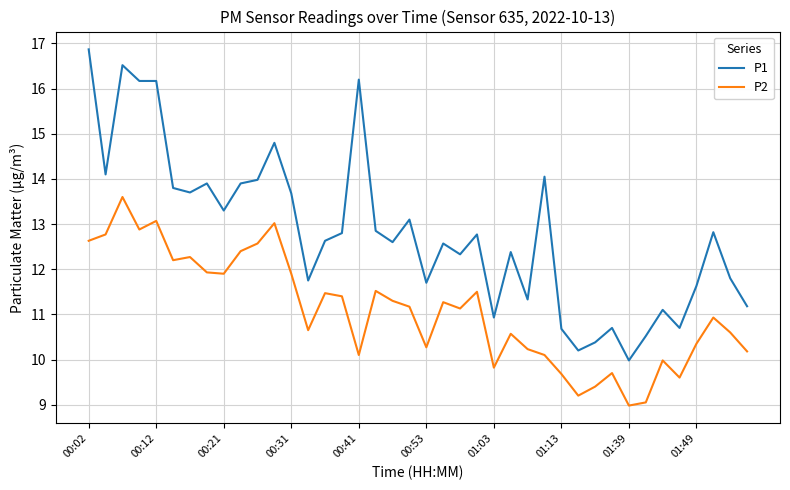

What is the sum of all P2 values?

443.3